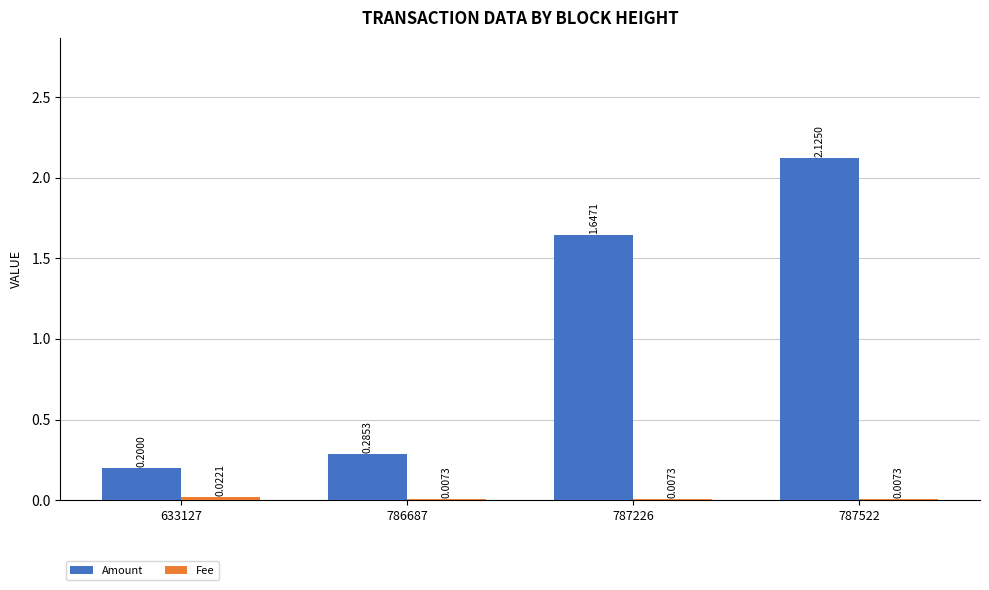

At which category is the sum across all series the highest?

787522